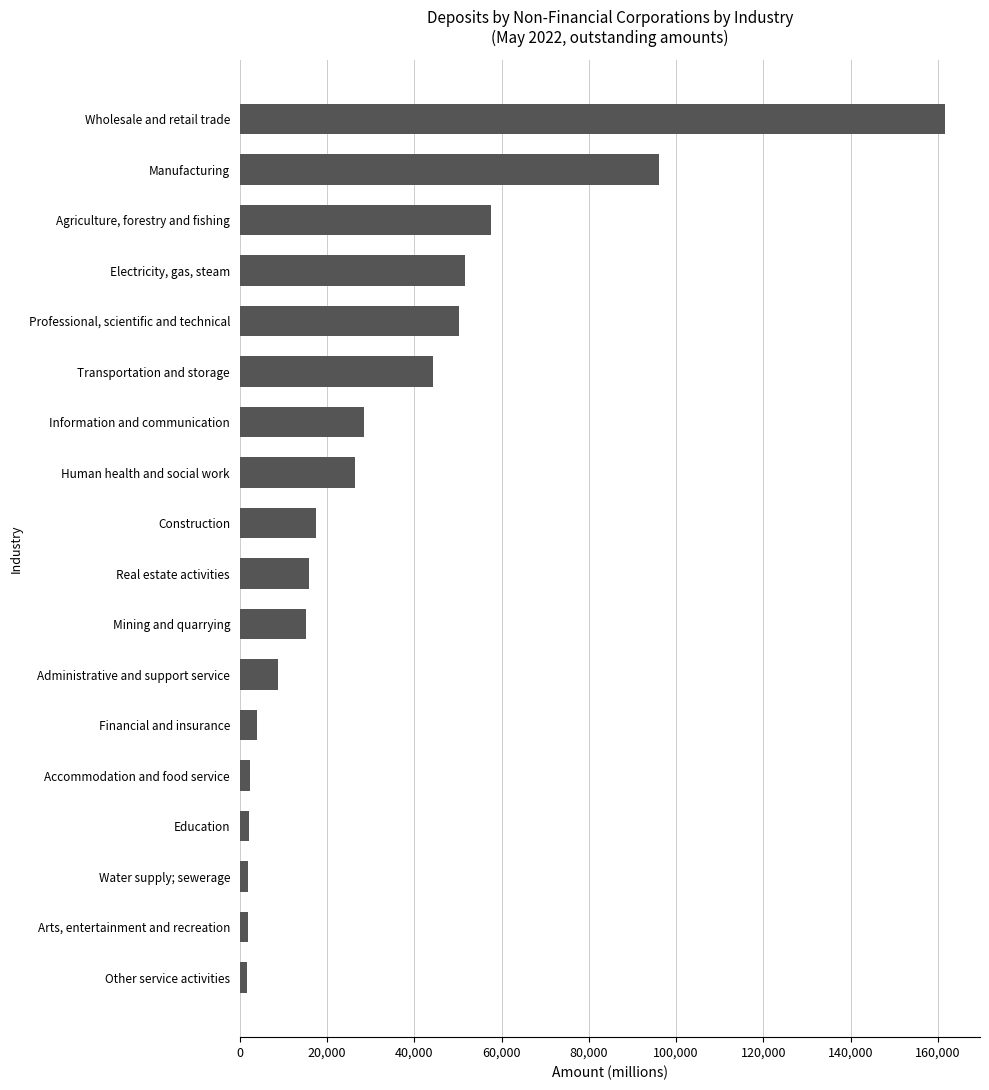

How many values are below 17523?

9